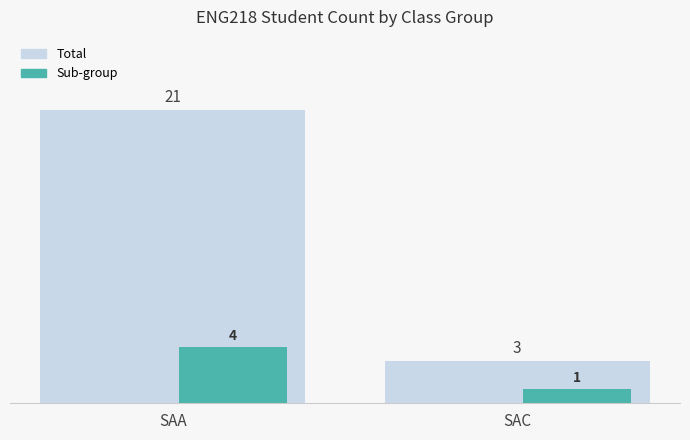

What is the difference between the Total values at SAC and SAA?

18